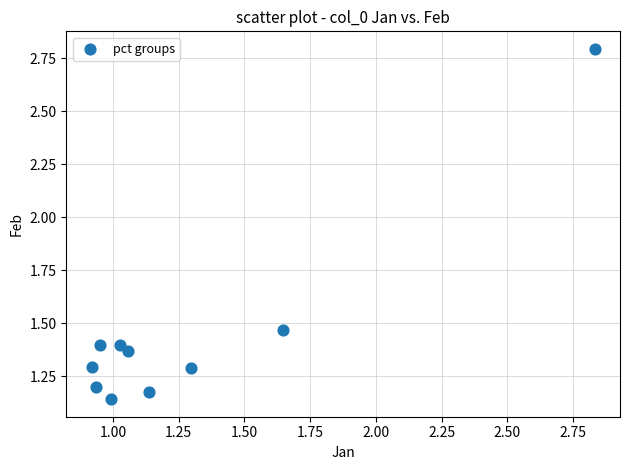

What is the range of Y values (max minus min)?

1.7